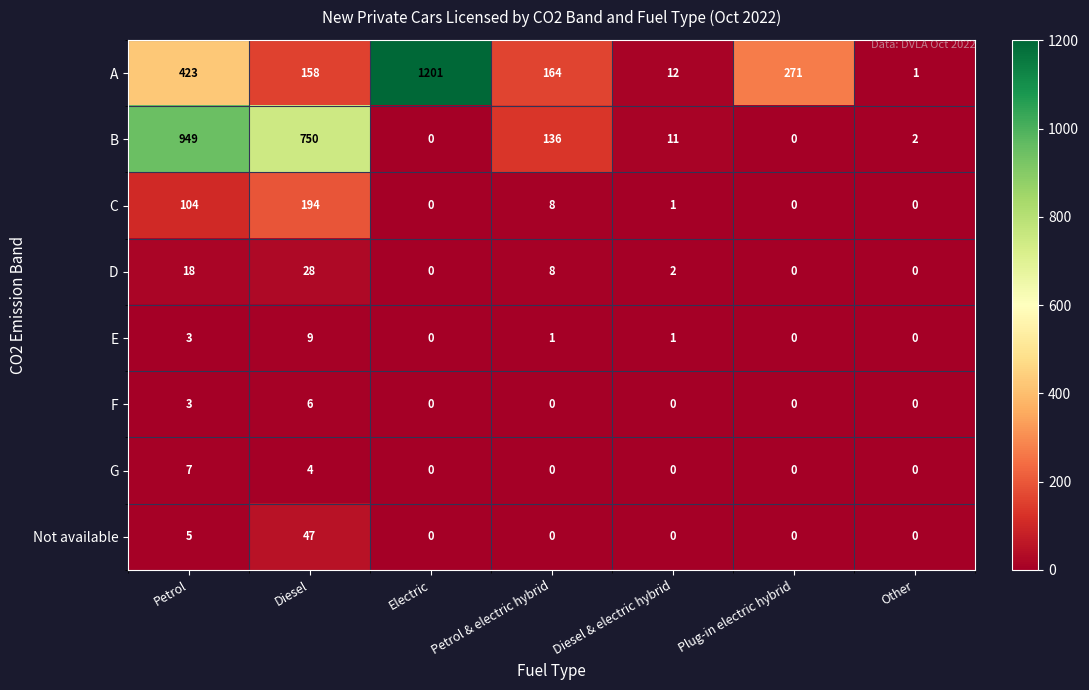

Rank the series by their maximum value, from lowest to highest.

F, G, E, D, Not available, C, B, A